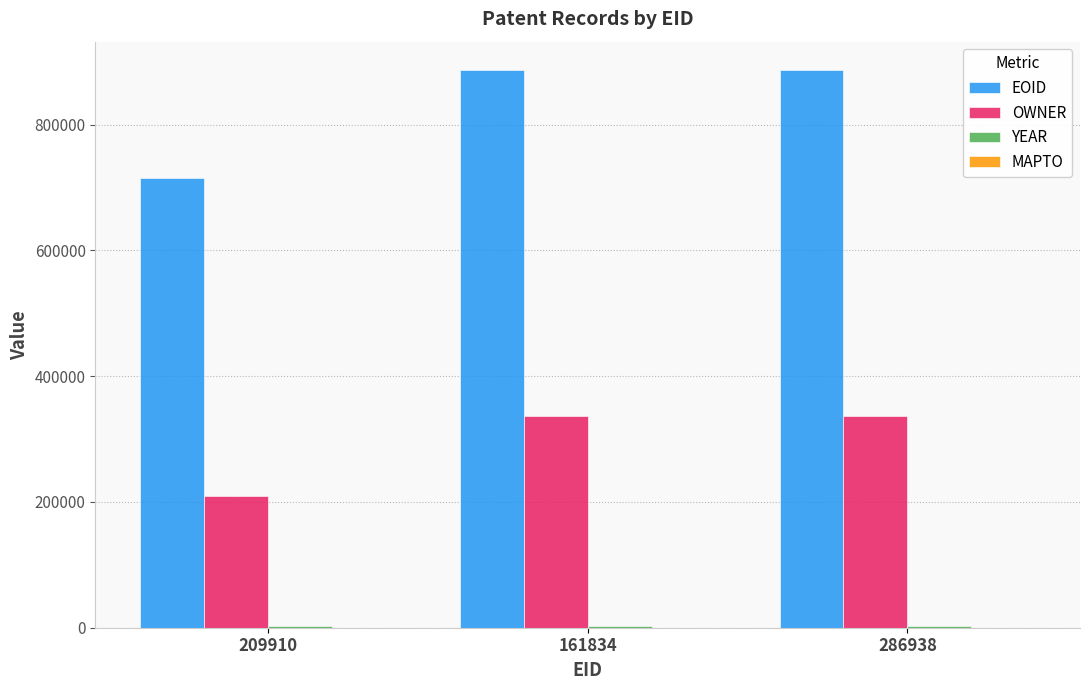

What is the sum of all OWNER values?

881583